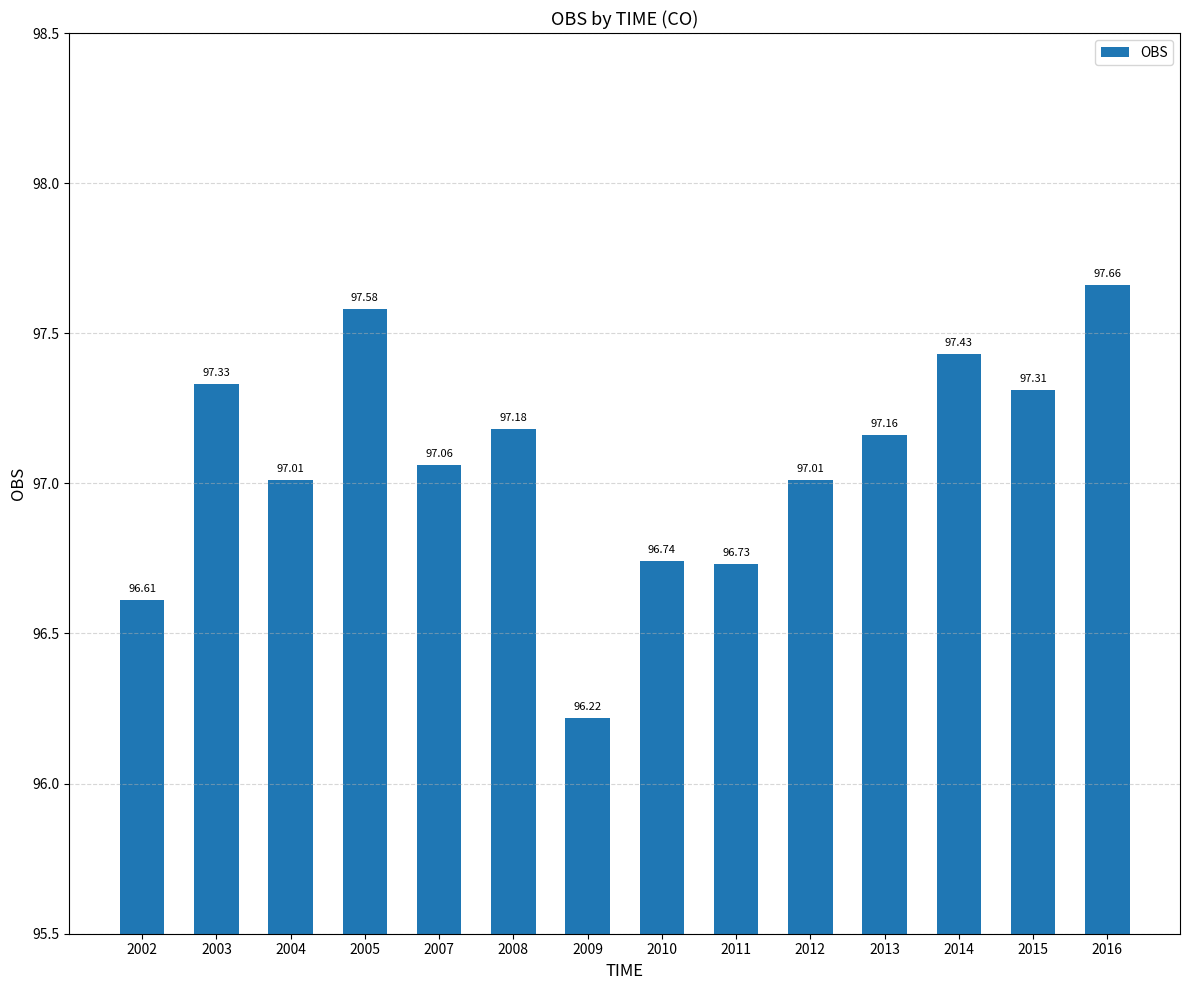

What is the smallest value displayed?

96.2